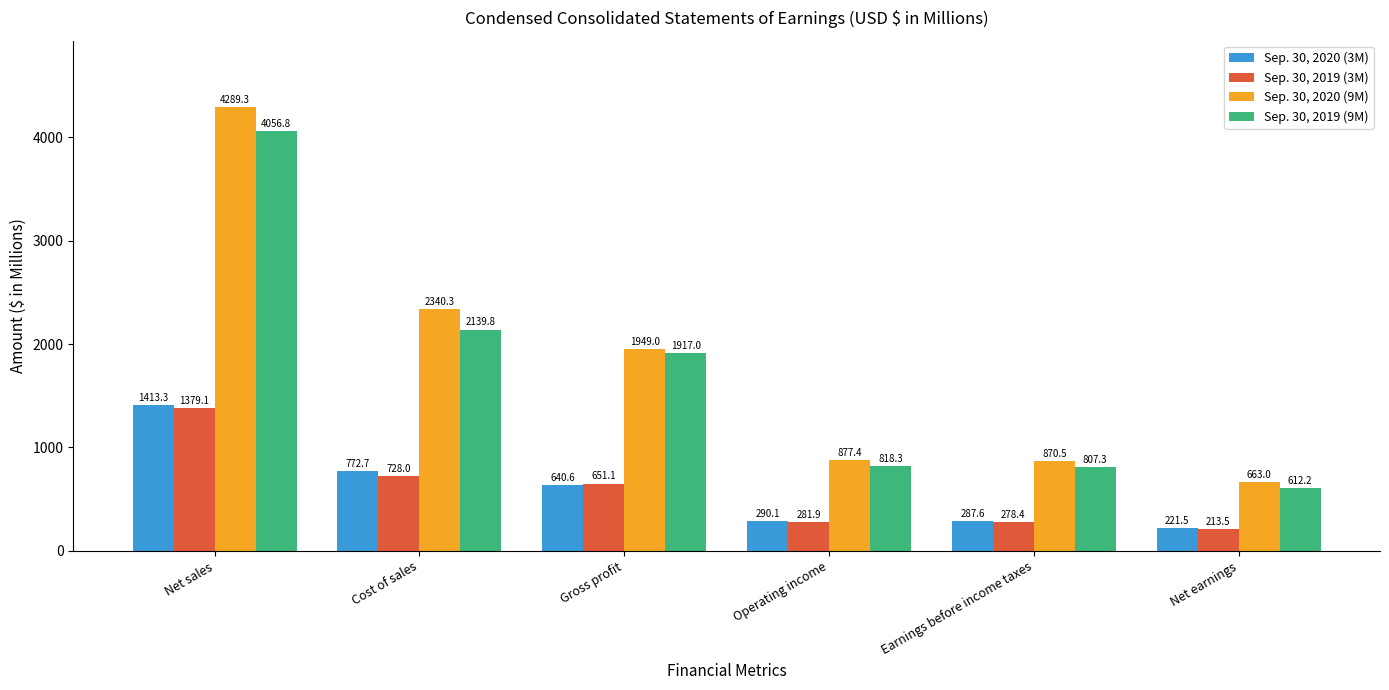

Are the bars horizontal?

No